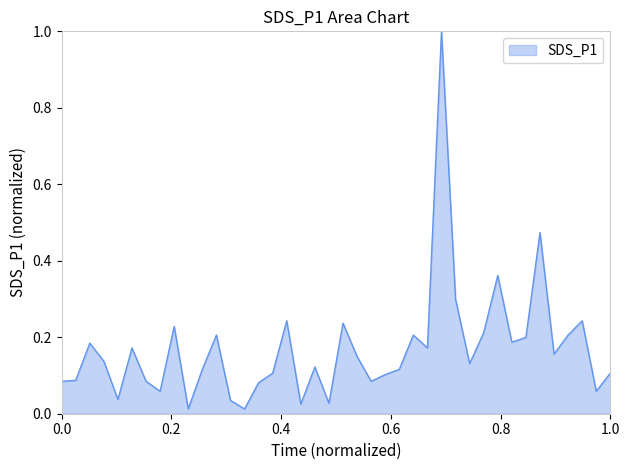

What is the greatest value displayed?

1.0